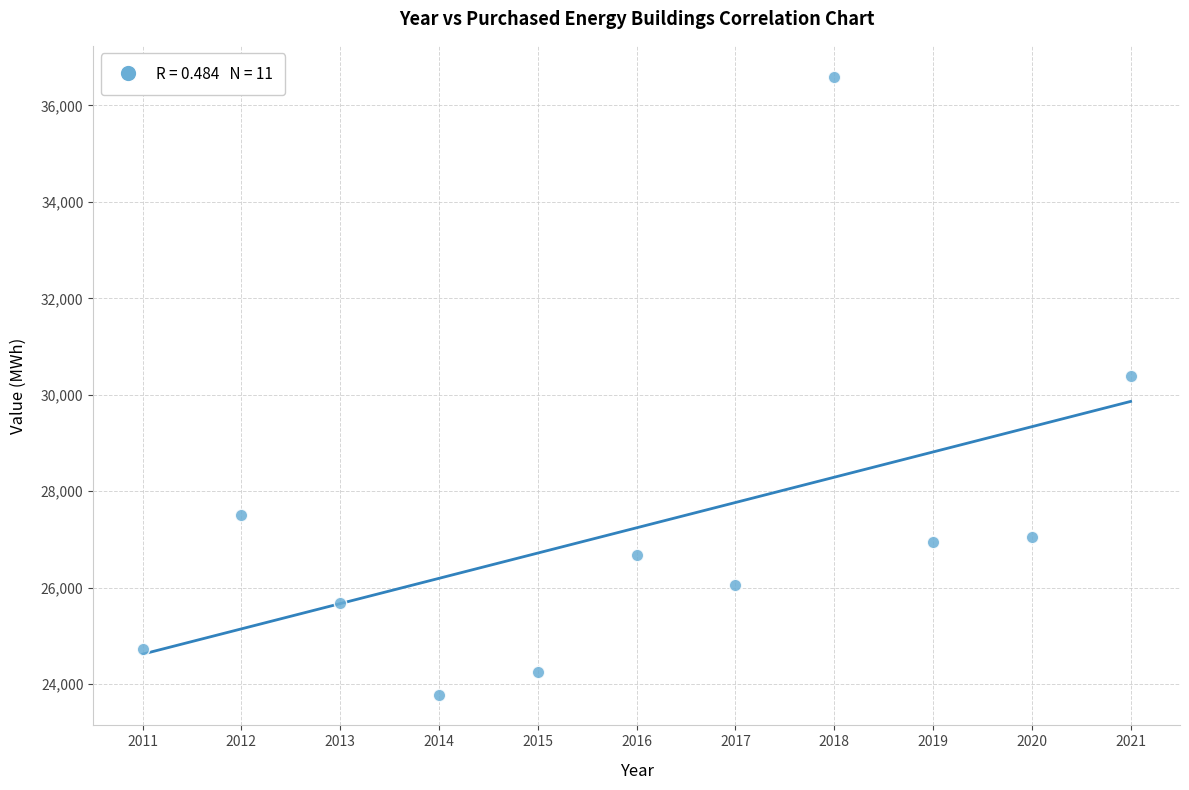

What is the range of X values (max minus min)?

10